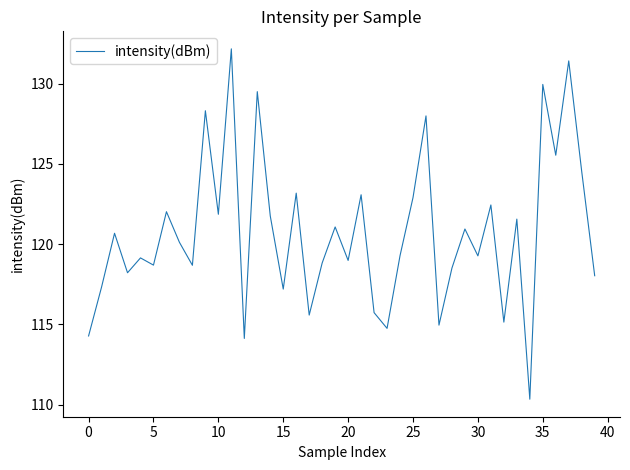

True or false: there are more than 1 points higher than both neighbors.

True